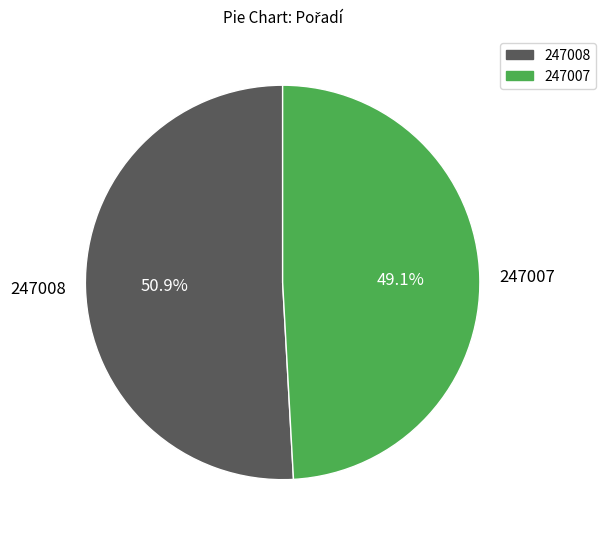

What percentage is NOT represented by 247007?

50.9%